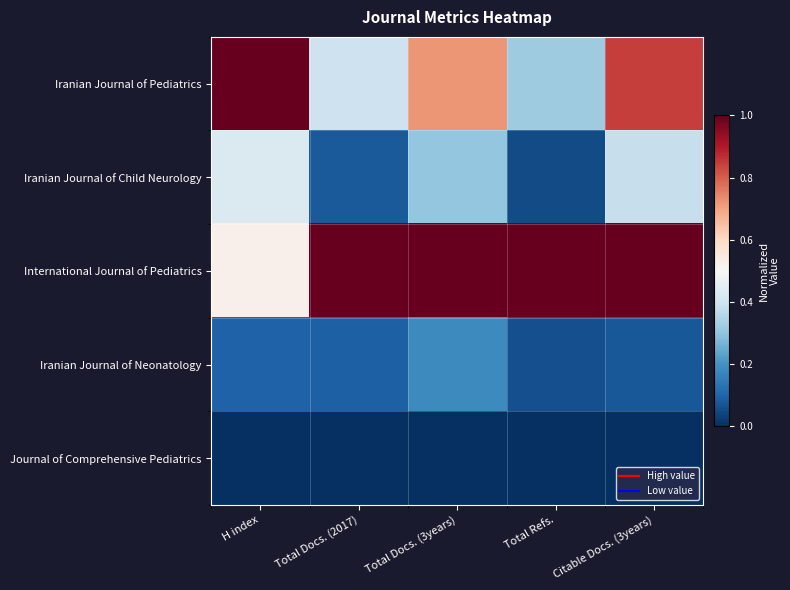

Which series has the largest range (max minus min)?

Iranian Journal of Pediatrics